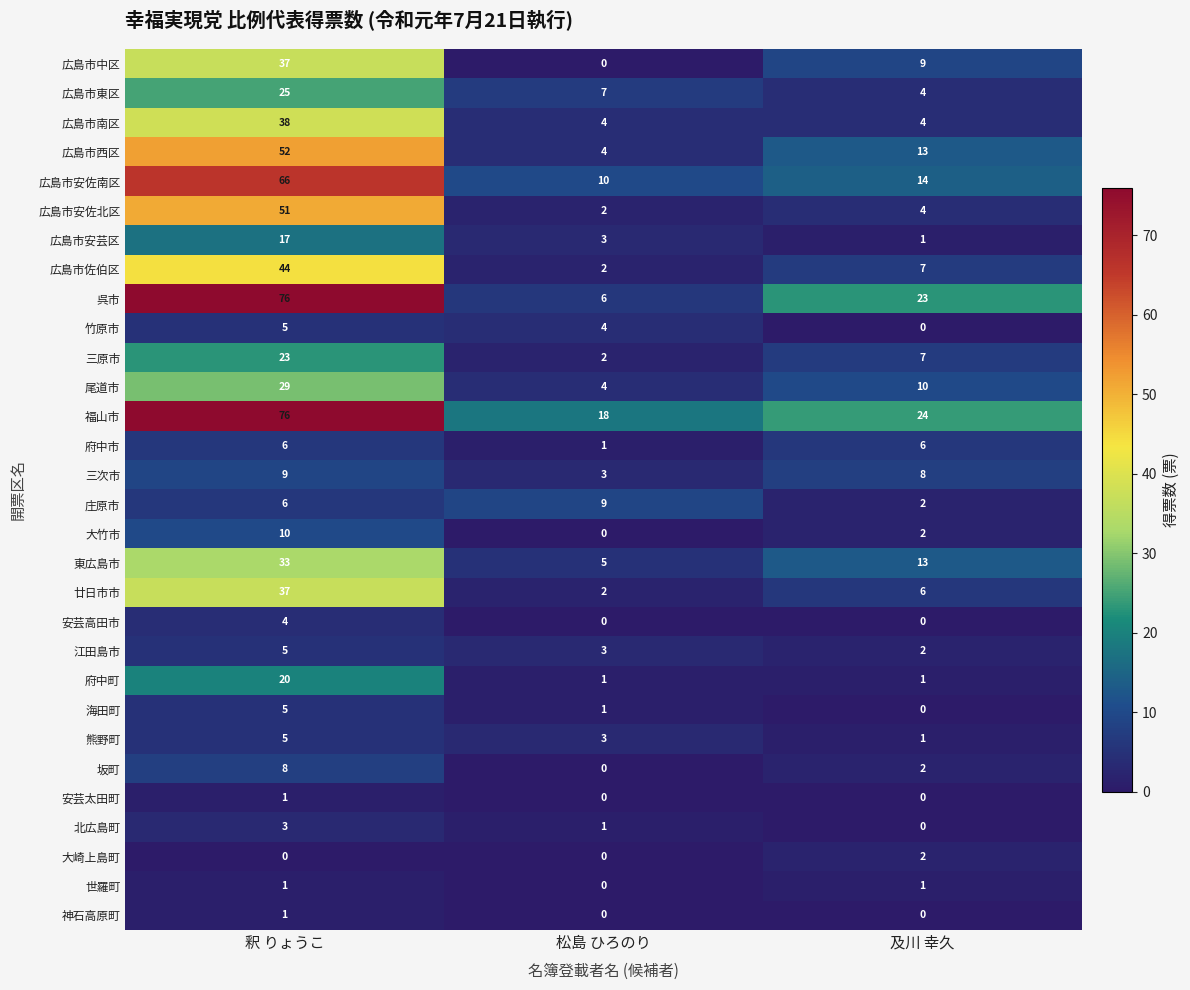

Count the 三原市 values in the range 2 to 23.

3